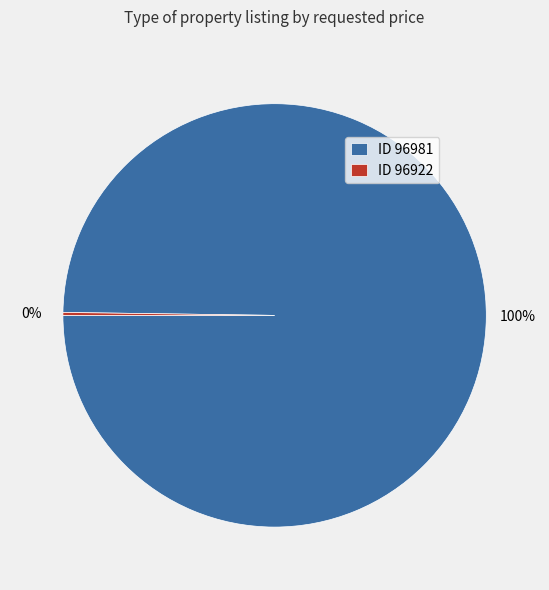

To the nearest percent, what is the average slice percentage?

50%